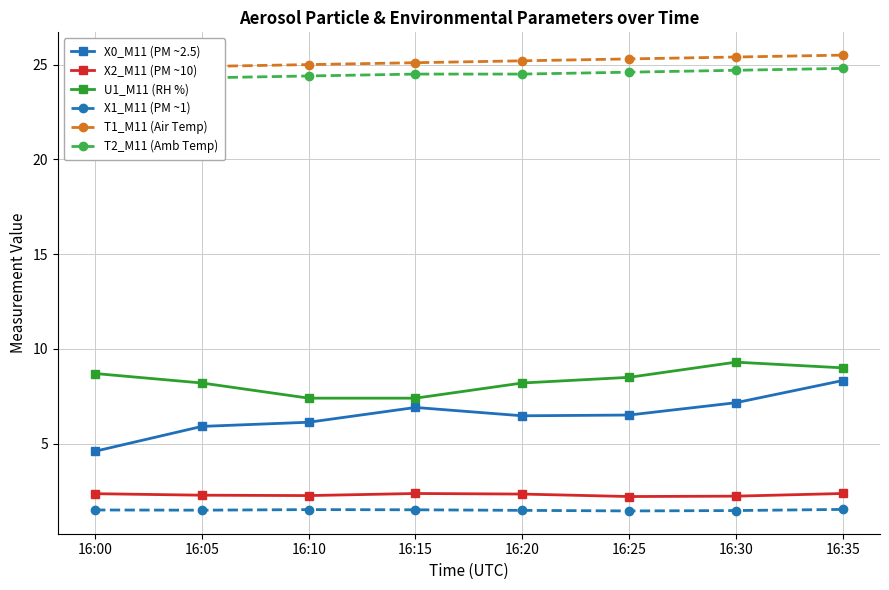

True or false: X0_M11 (PM ~2.5) has more than 0 interior local peaks.

True